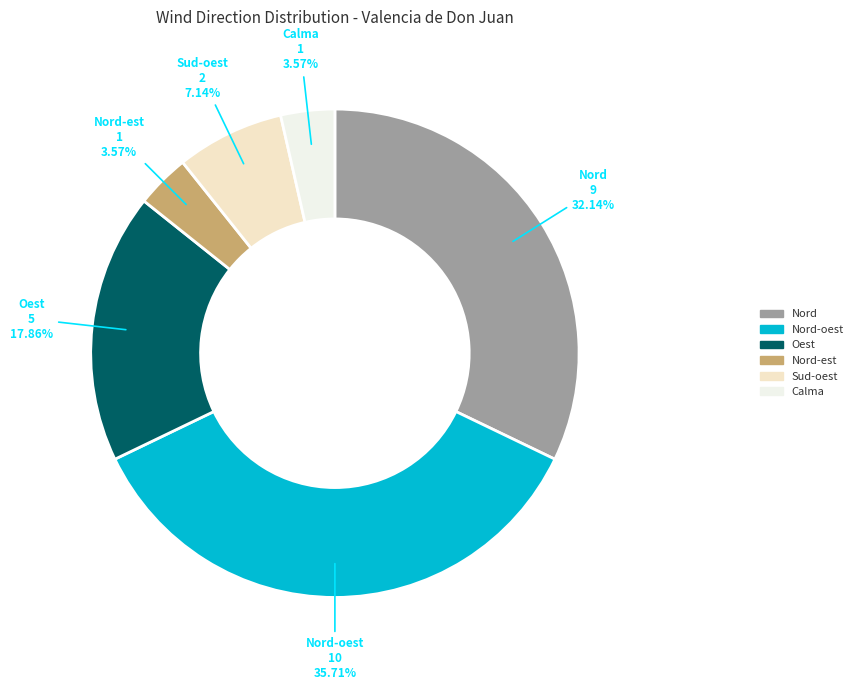

Count the number of slices in the pie.

6